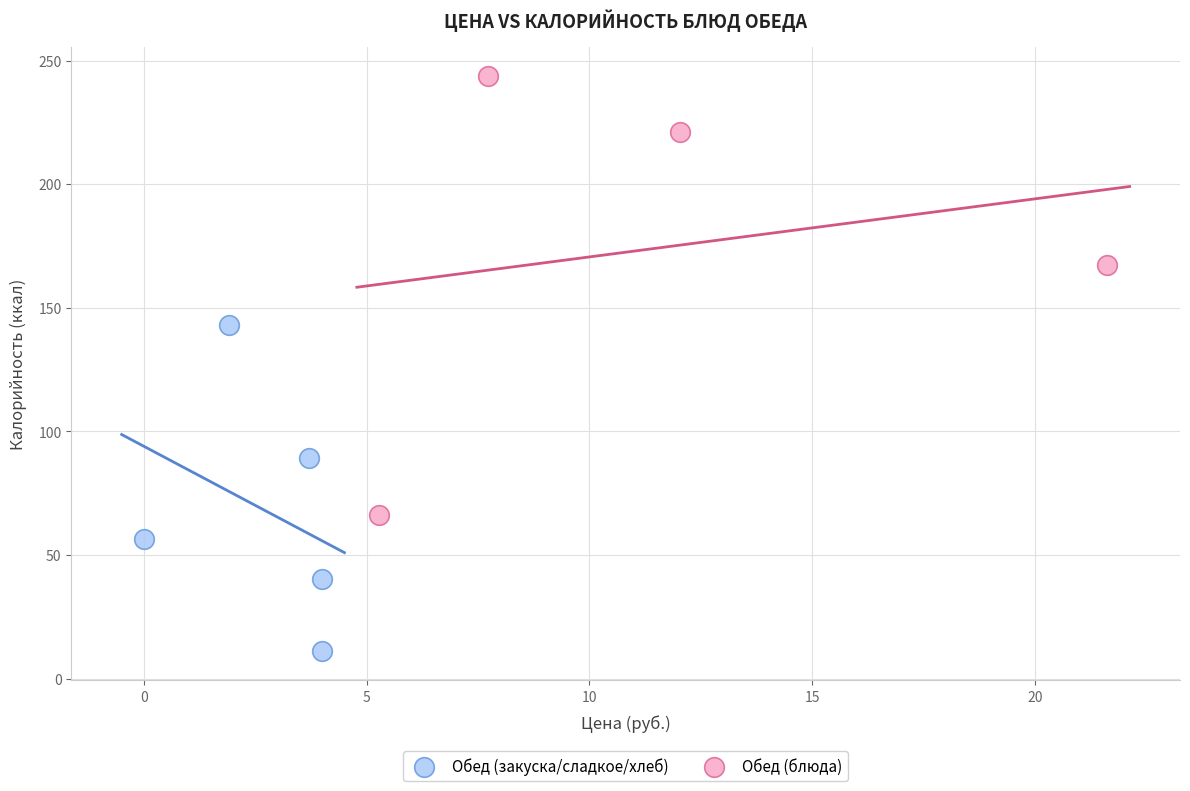

Which series reaches the minimum Y coordinate?

Обед (закуска/сладкое/хлеб)